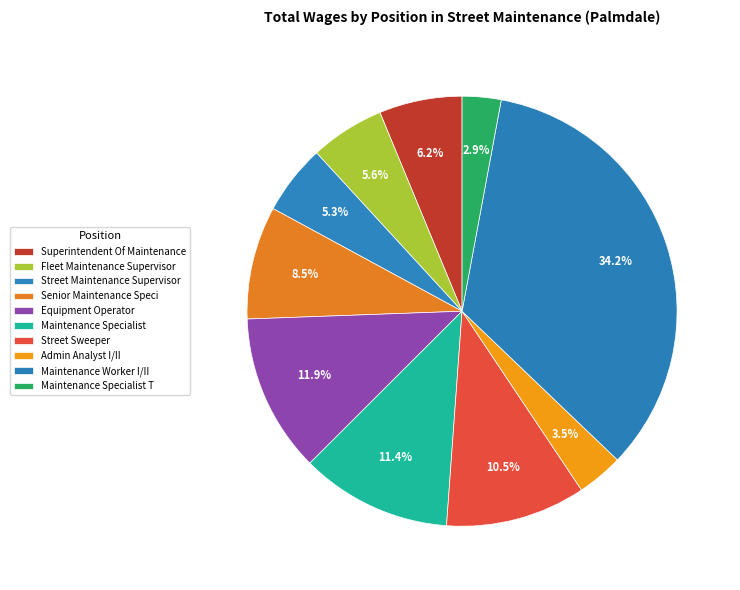

Count the number of slices in the pie.

10